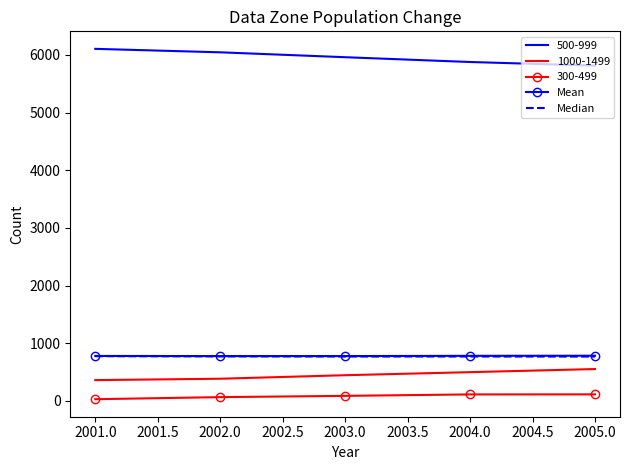

Which category has the highest value across all series?

2001.0